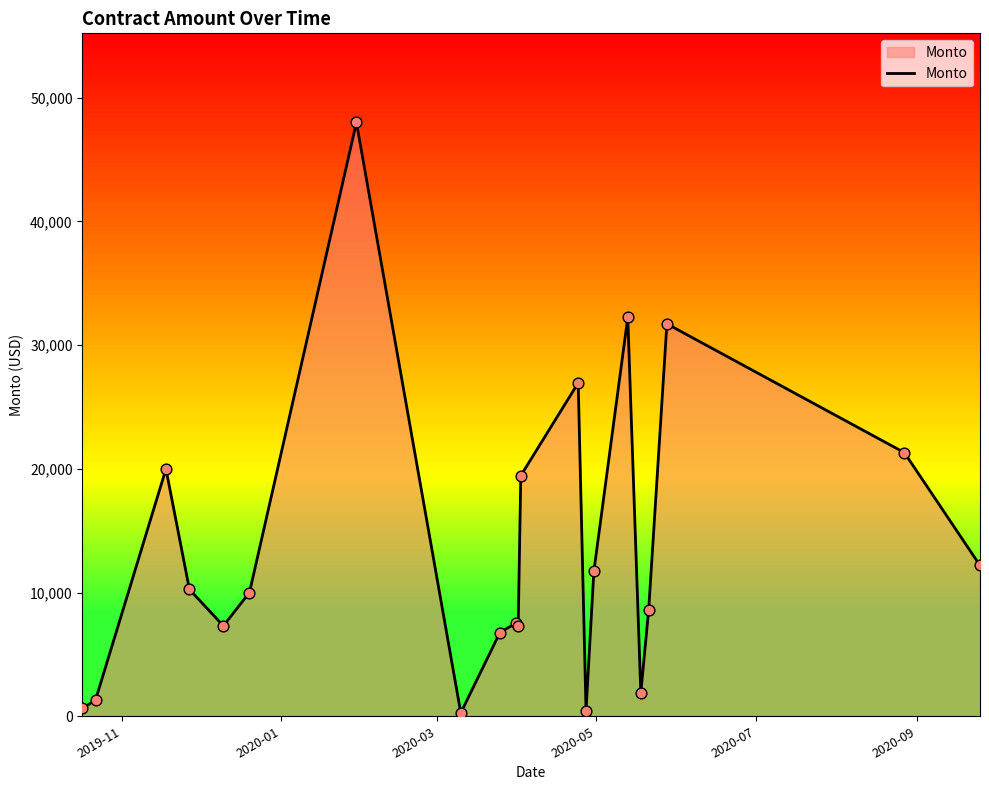

What is the difference between the maximum and minimum values?

47730.0